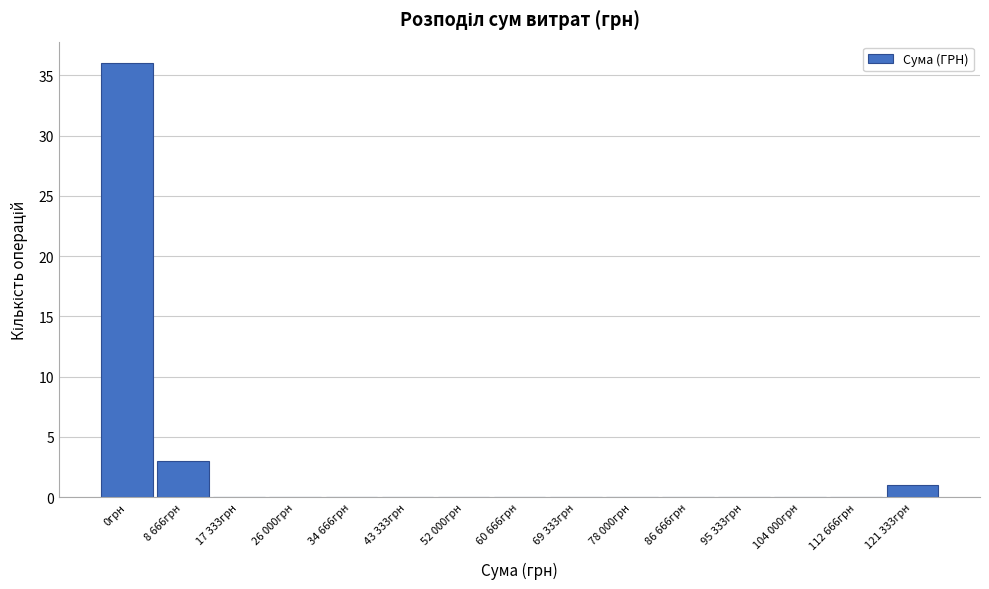

Reading right to left, list all the values displayed in this chart.

121 333грн=1	112 666грн=0	104 000грн=0	95 333грн=0	86 666грн=0	78 000грн=0	69 333грн=0	60 666грн=0	52 000грн=0	43 333грн=0	34 666грн=0	26 000грн=0	17 333грн=0	8 666грн=3	0грн=36